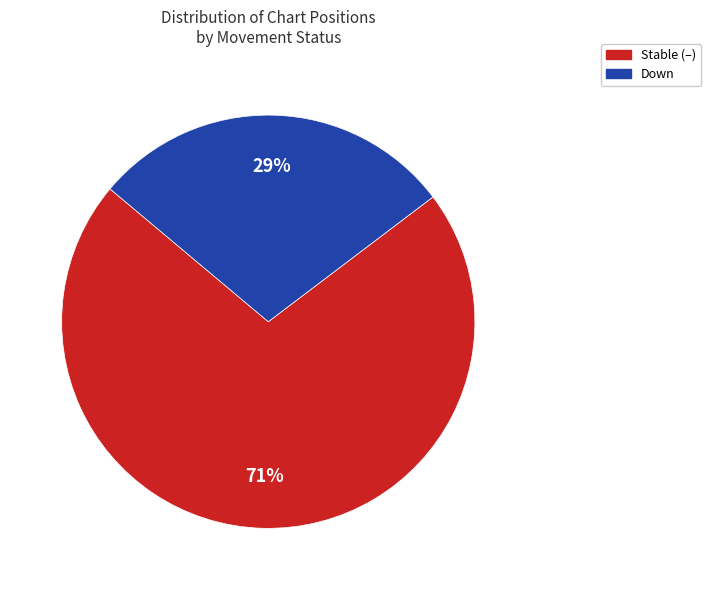

To the nearest percent, what is the average slice percentage?

50%